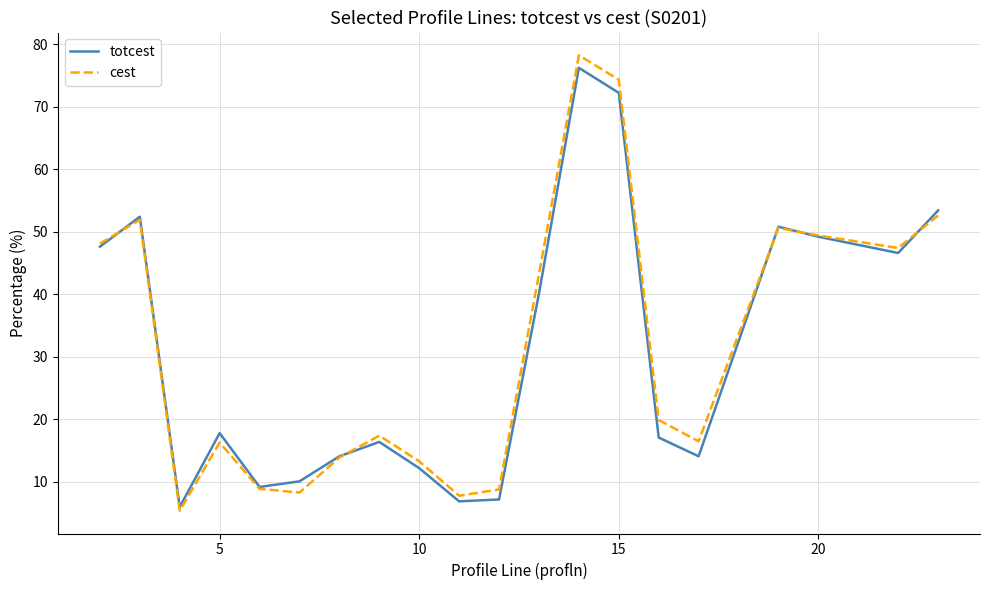

How many categories are shown in the chart?

20